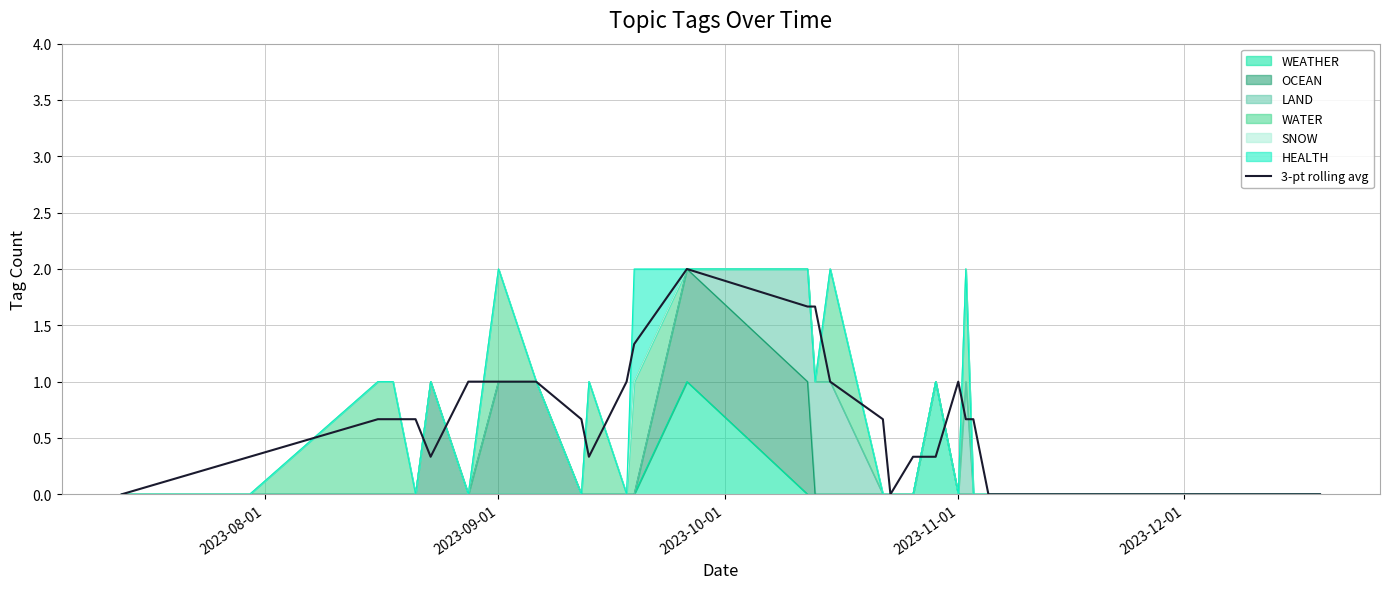

Reading right to left, transcribe all the data shown in this chart.

0.0	0.0	0.0	0.0	0.0	0.0	0.7	0.7	1.0	0.3	0.3	0.0	0.7	1.0	1.7	1.7	2.0	1.3	1.0	0.3	0.7	1.0	1.0	1.0	0.3	0.7	0.7	0.7	0.3	0.0